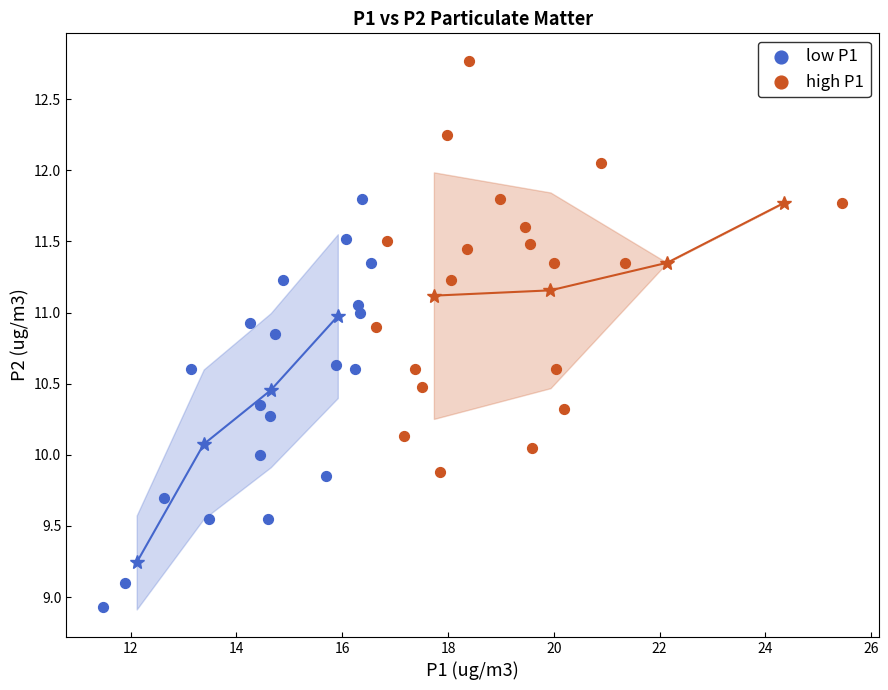

Which series reaches the minimum Y coordinate?

low P1